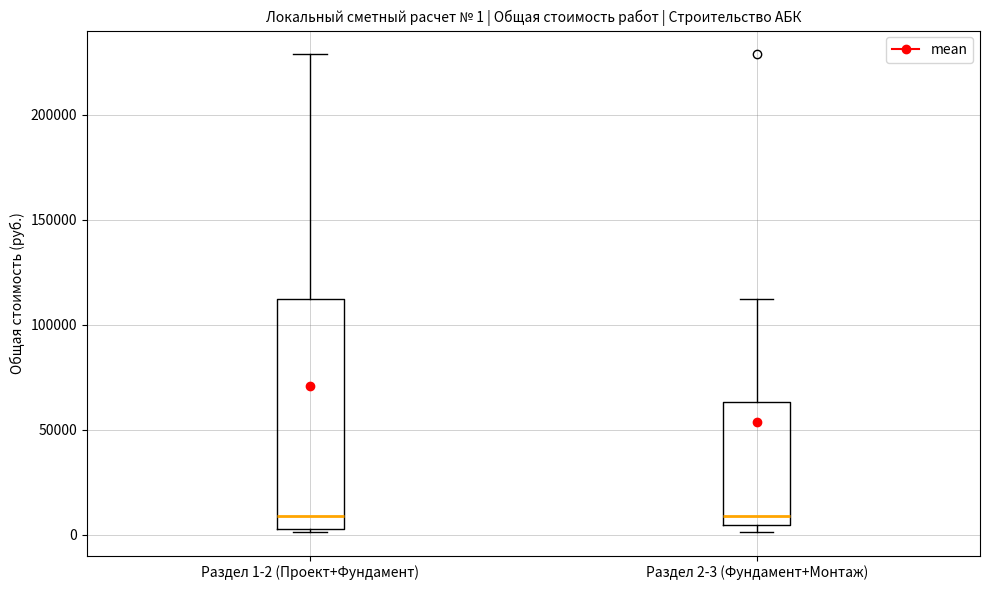

Comparing the boxes themselves (not the whiskers), which one is the tallest?

Раздел 1-2 (Проект+Фундамент)